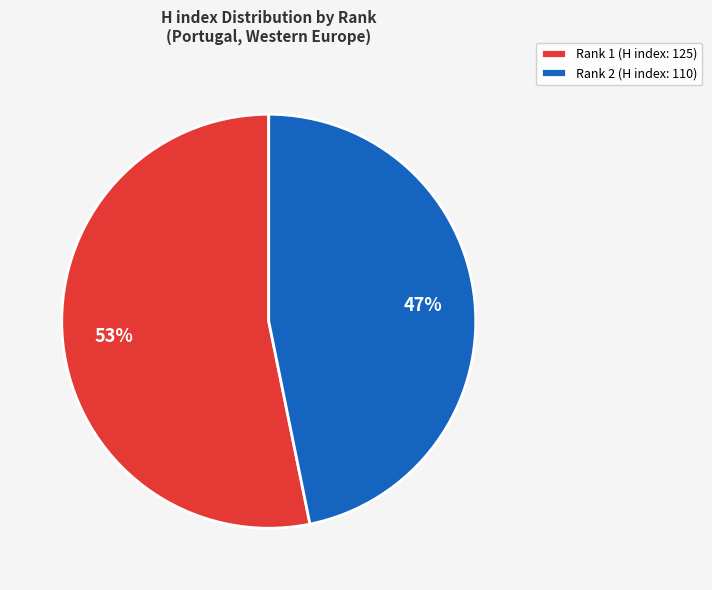

To the nearest percent, what is the difference between the Rank 2 (H index: 110) and Rank 1 (H index: 125) slice percentages?

6%